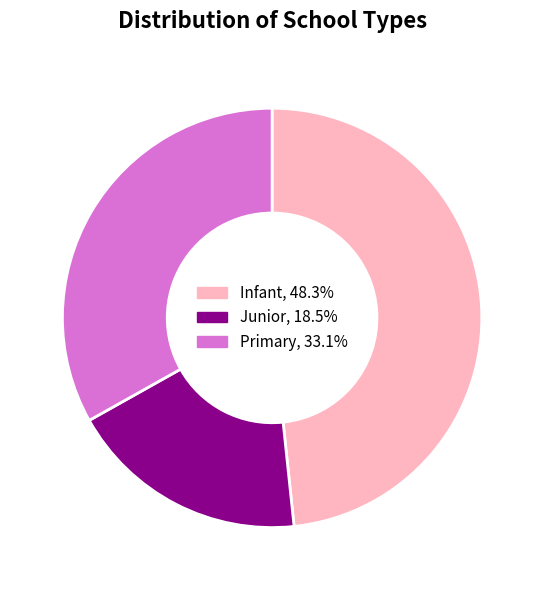

The Infant slice represents 48% of the pie. True or false?

True